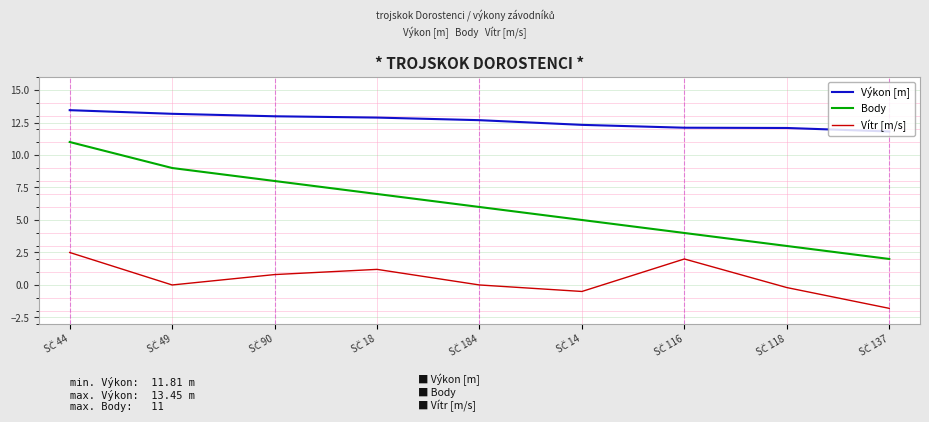

List the series in order of their peak value, lowest first.

Vítr [m/s], Body, Výkon [m]